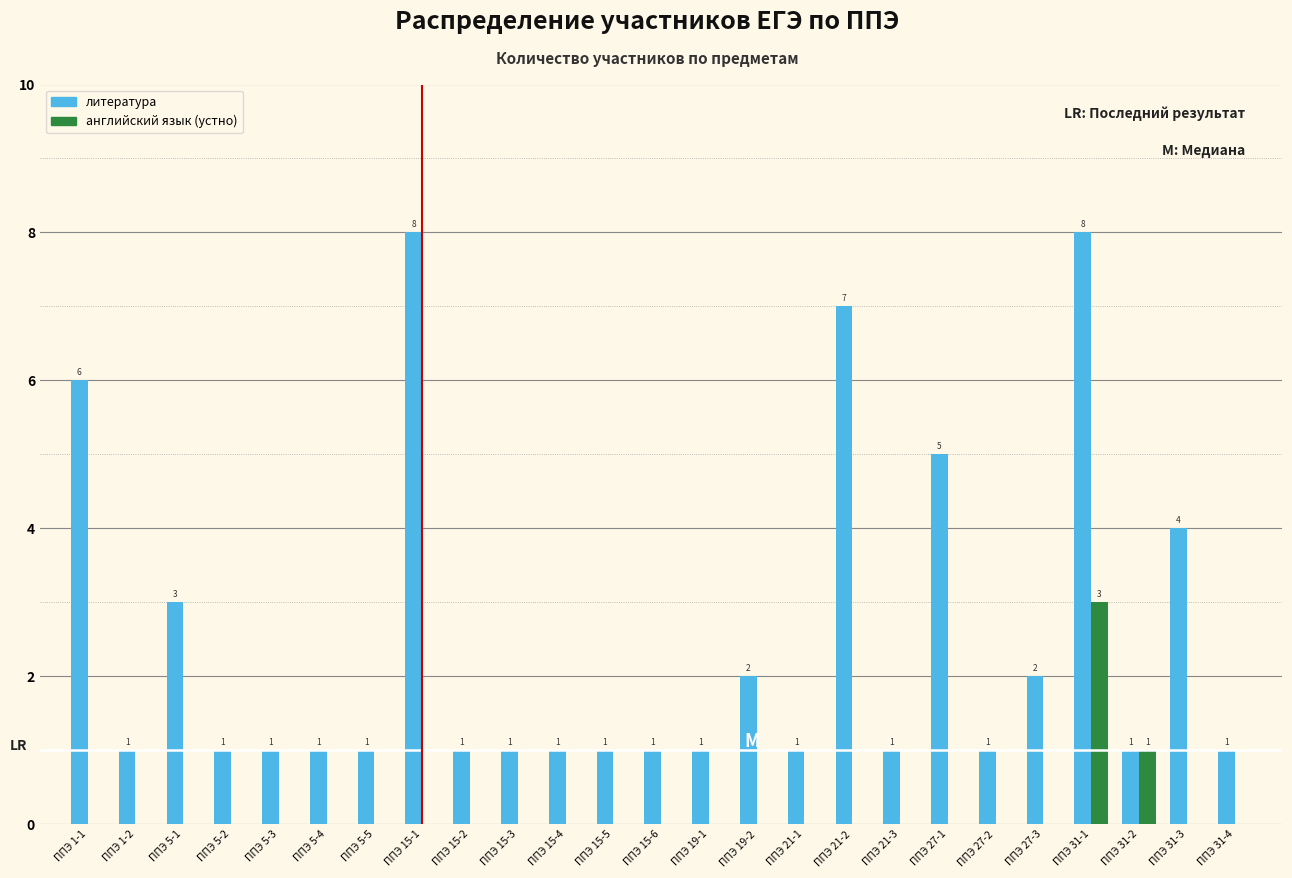

Reading right to left, list all the values displayed in this chart.

литература: ППЭ 31-4=1	ППЭ 31-3=4	ППЭ 31-2=1	ППЭ 31-1=8	ППЭ 27-3=2	ППЭ 27-2=1	ППЭ 27-1=5	ППЭ 21-3=1	ППЭ 21-2=7	ППЭ 21-1=1	ППЭ 19-2=2	ППЭ 19-1=1	ППЭ 15-6=1	ППЭ 15-5=1	ППЭ 15-4=1	ППЭ 15-3=1	ППЭ 15-2=1	ППЭ 15-1=8	ППЭ 5-5=1	ППЭ 5-4=1	ППЭ 5-3=1	ППЭ 5-2=1	ППЭ 5-1=3	ППЭ 1-2=1	ППЭ 1-1=6
английский язык (устно): ППЭ 31-4=0	ППЭ 31-3=0	ППЭ 31-2=1	ППЭ 31-1=3	ППЭ 27-3=0	ППЭ 27-2=0	ППЭ 27-1=0	ППЭ 21-3=0	ППЭ 21-2=0	ППЭ 21-1=0	ППЭ 19-2=0	ППЭ 19-1=0	ППЭ 15-6=0	ППЭ 15-5=0	ППЭ 15-4=0	ППЭ 15-3=0	ППЭ 15-2=0	ППЭ 15-1=0	ППЭ 5-5=0	ППЭ 5-4=0	ППЭ 5-3=0	ППЭ 5-2=0	ППЭ 5-1=0	ППЭ 1-2=0	ППЭ 1-1=0